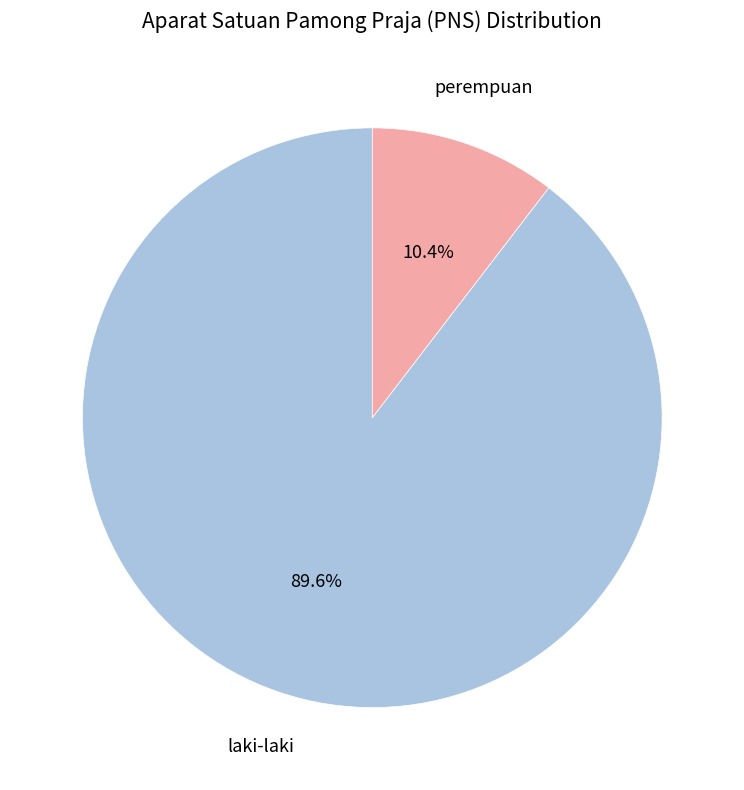

To the nearest percent, what is the difference between the perempuan and laki-laki slice percentages?

79%